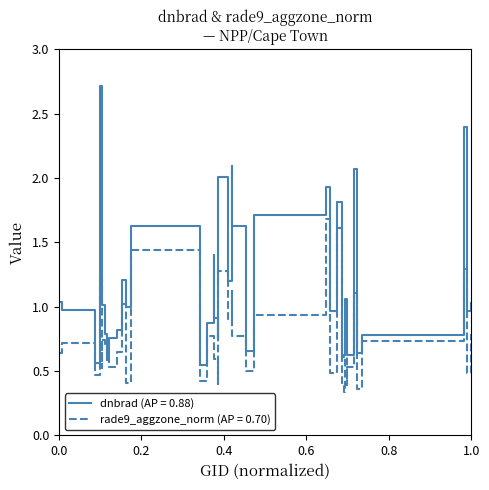

What is the greatest value displayed?

2.7